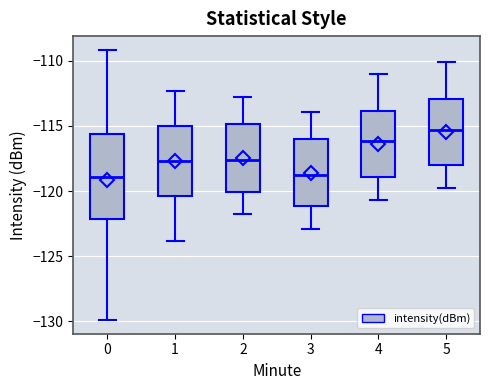

Which box has the highest median line?

5